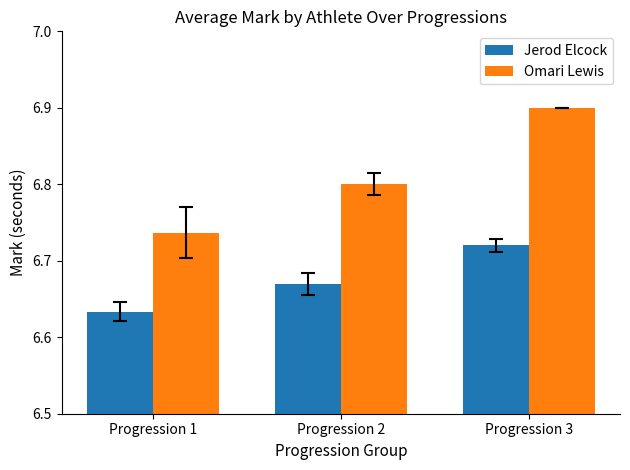

What is the greatest value displayed?

6.9